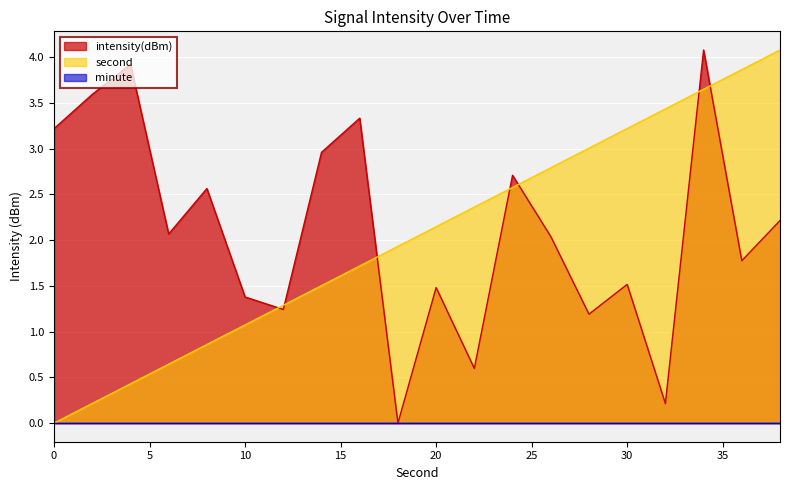

What is the greatest value displayed?

4.1